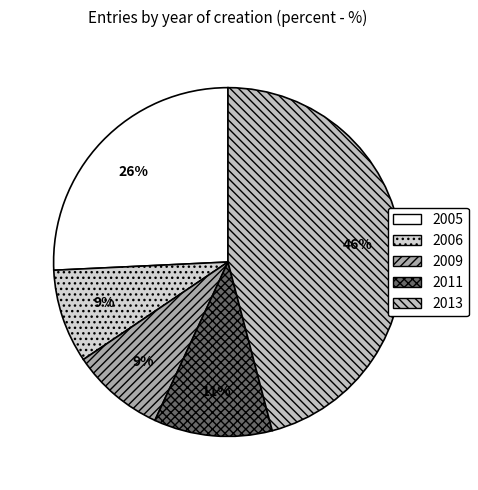

How many slices are in this pie chart?

5